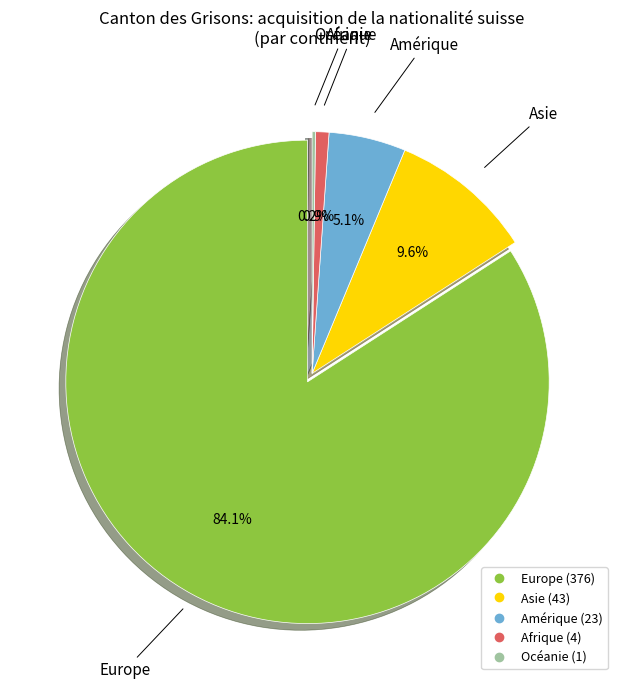

True or false: Océanie accounts for 0% of the total.

True